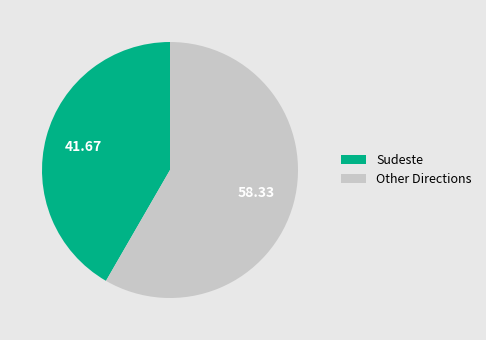

Is there any slice that represents more than half of the pie?

Yes